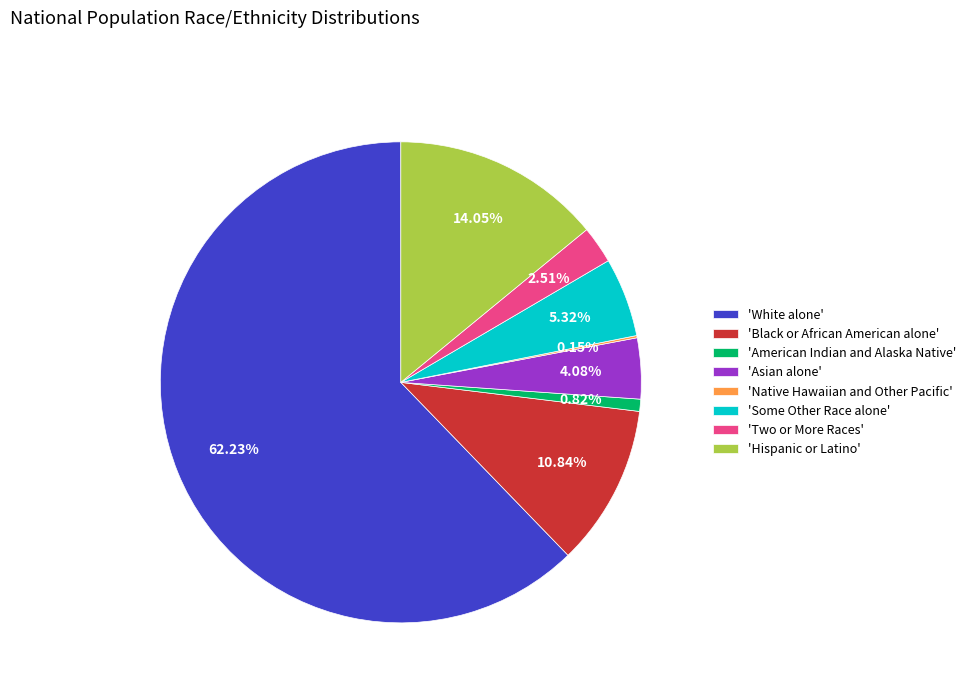

Between 'Black or African American alone' and 'Asian alone', which is larger?

'Black or African American alone'